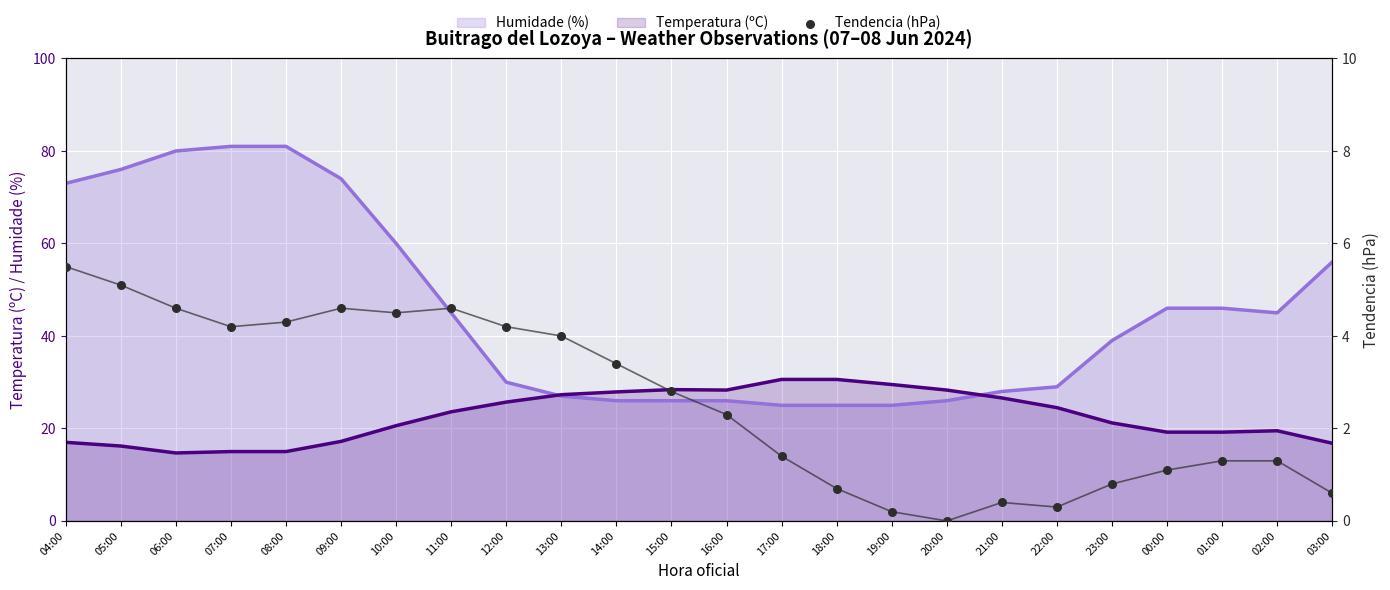

Between 06:00 and 21:00, which is larger?

06:00